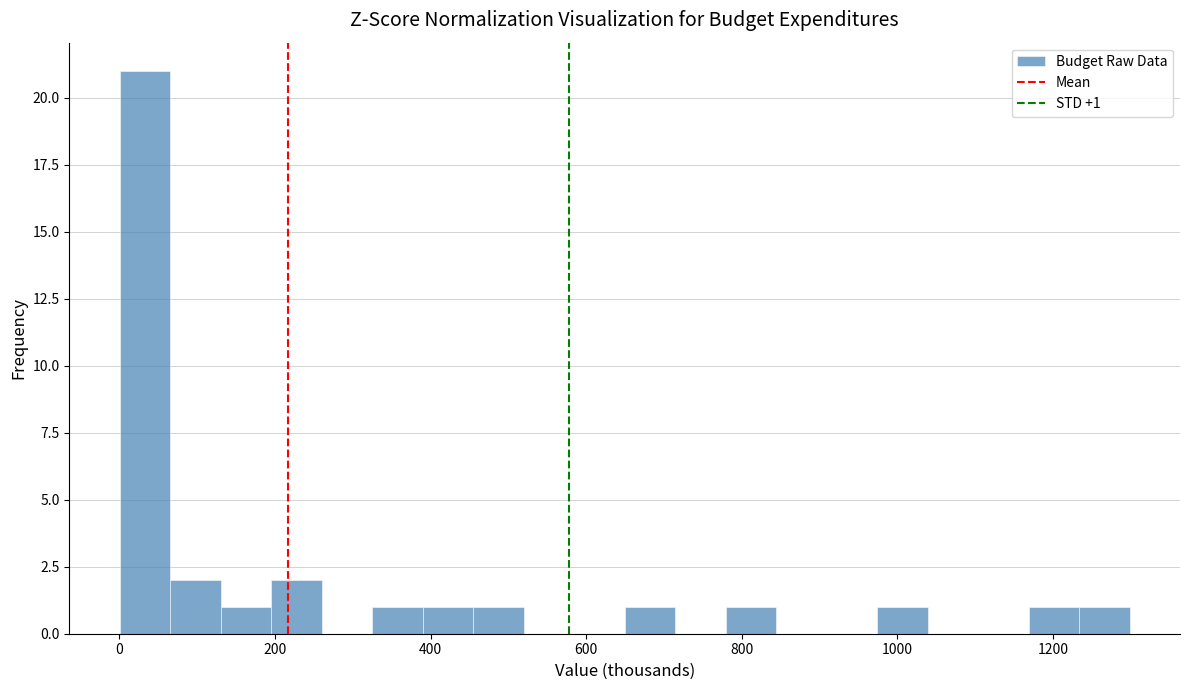

Around what value on the x-axis is the tallest bar? Give the approximate position of its centre, as read against the axis.

40